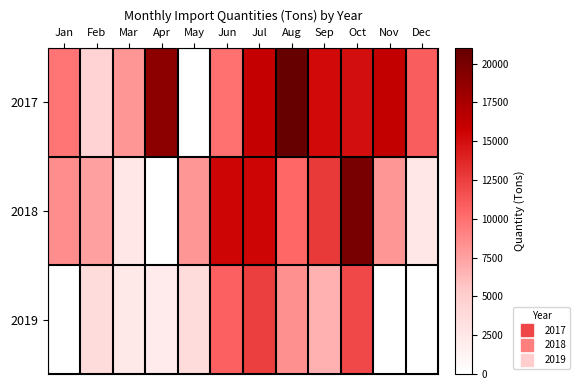

Between Apr and May, which series saw the biggest shift?

2017